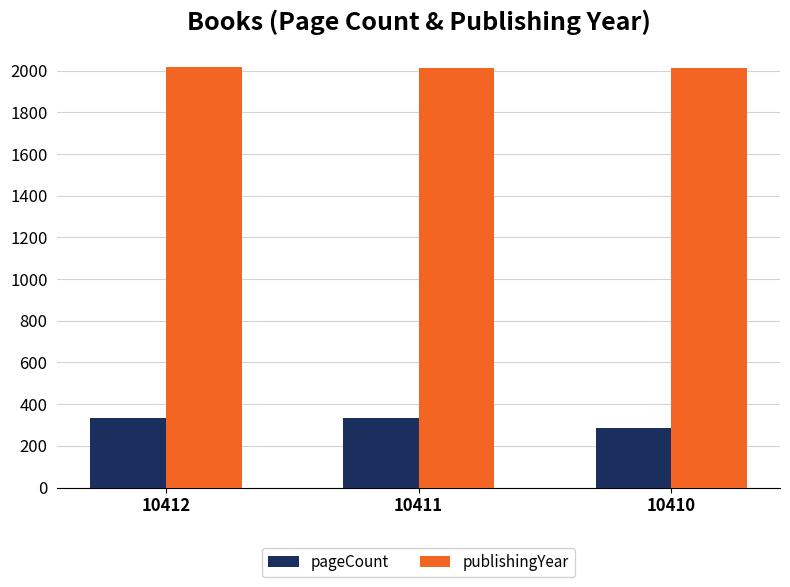

What is the sum of the pageCount values at 10411 and 10410?

624